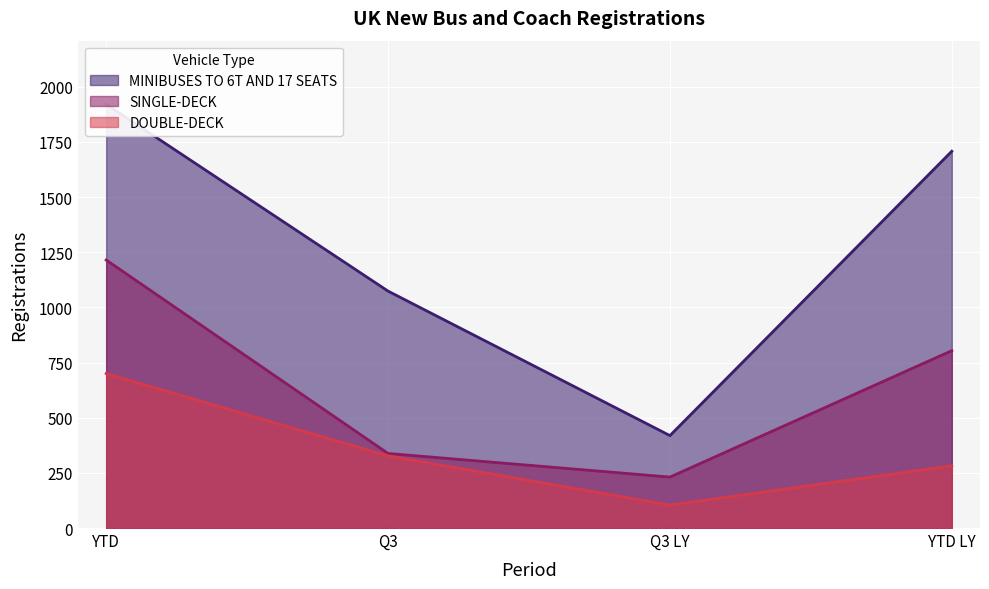

The value of DOUBLE-DECK at YTD is 454. True or false?

False